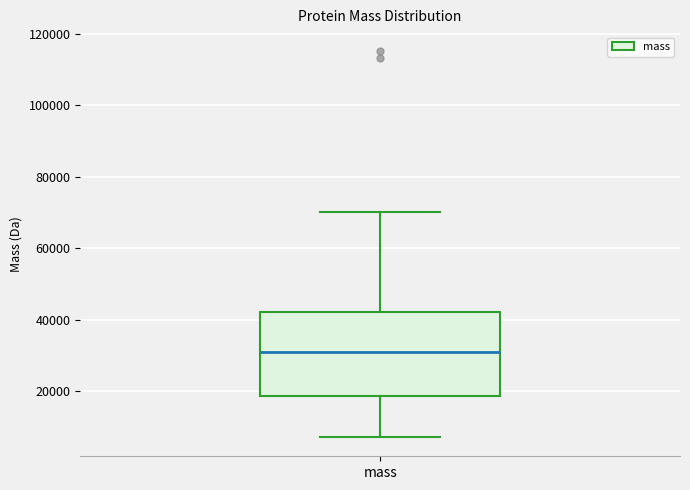

Where is the upper edge of the box for mass on the y-axis? The values are not printed on the chart, so give them approximately, as read against the axis.

42000